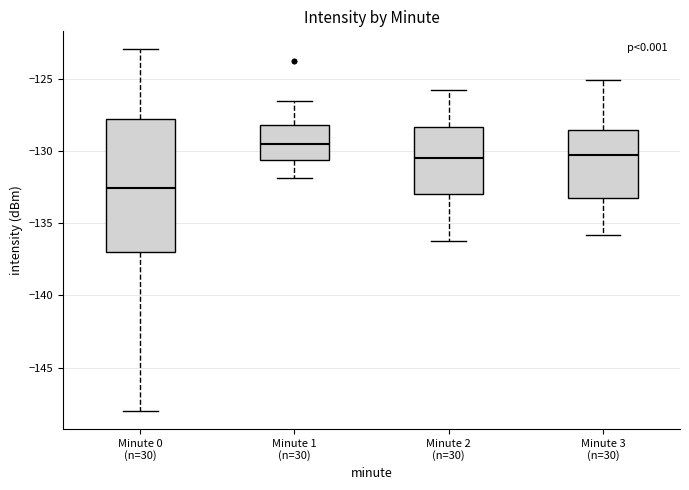

Which box is the tallest, from its lower edge to its upper edge?

Minute 0 (n=30)